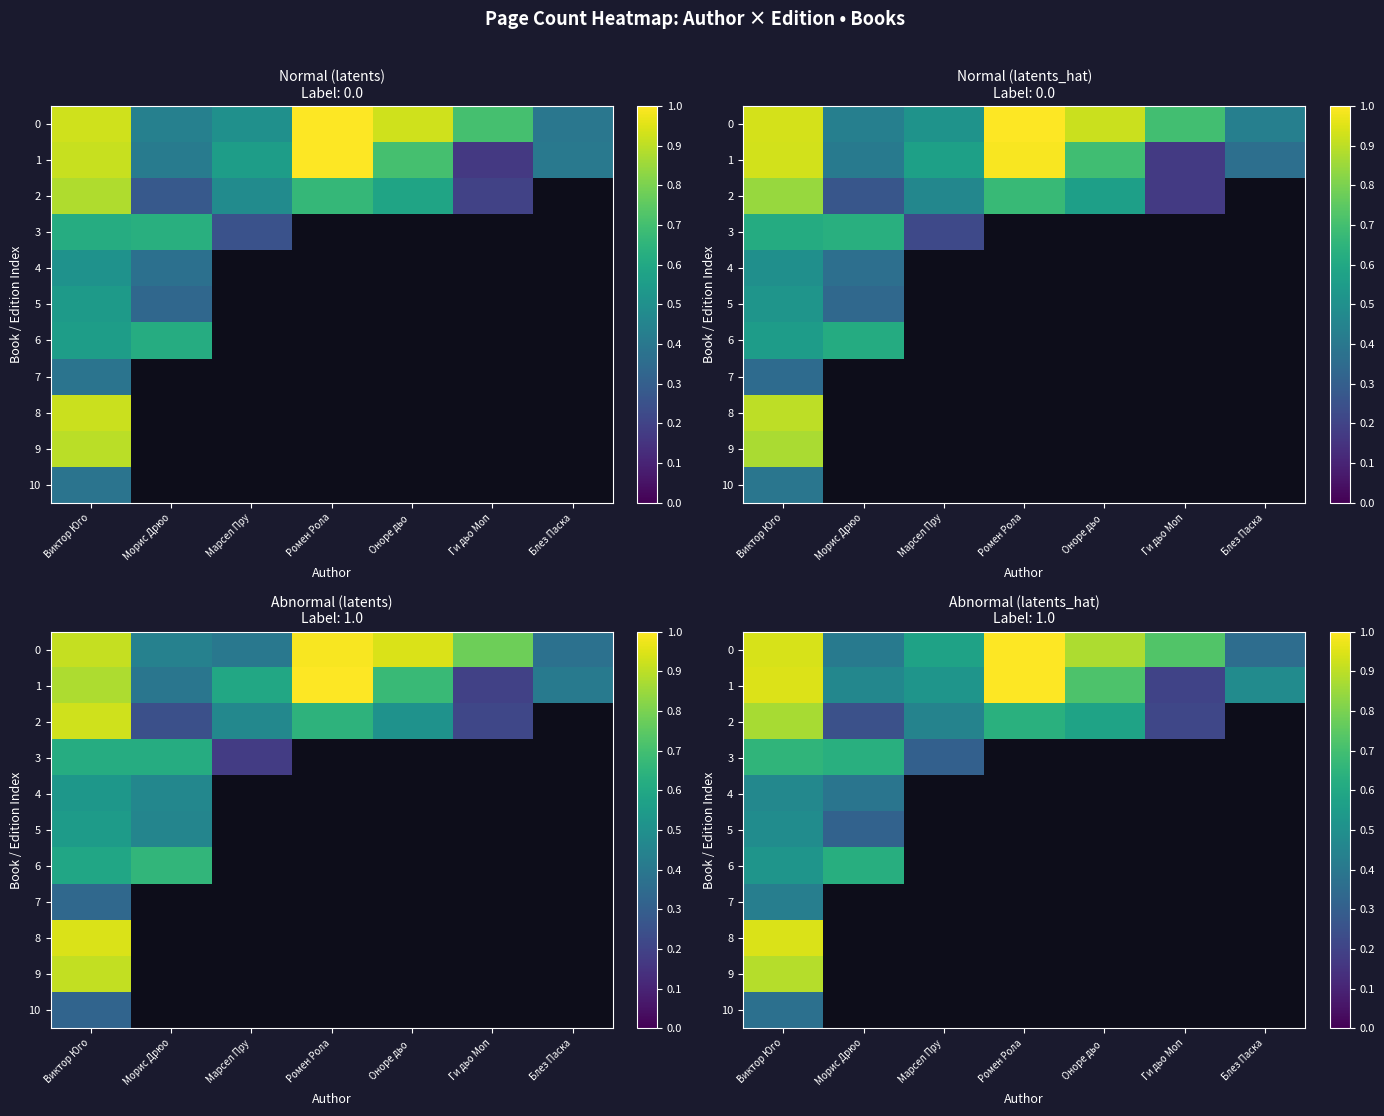

Rank the series by their maximum value, from lowest to highest.

10, 7, 4, 5, 6, 3, 2, 9, 8, 0, 1